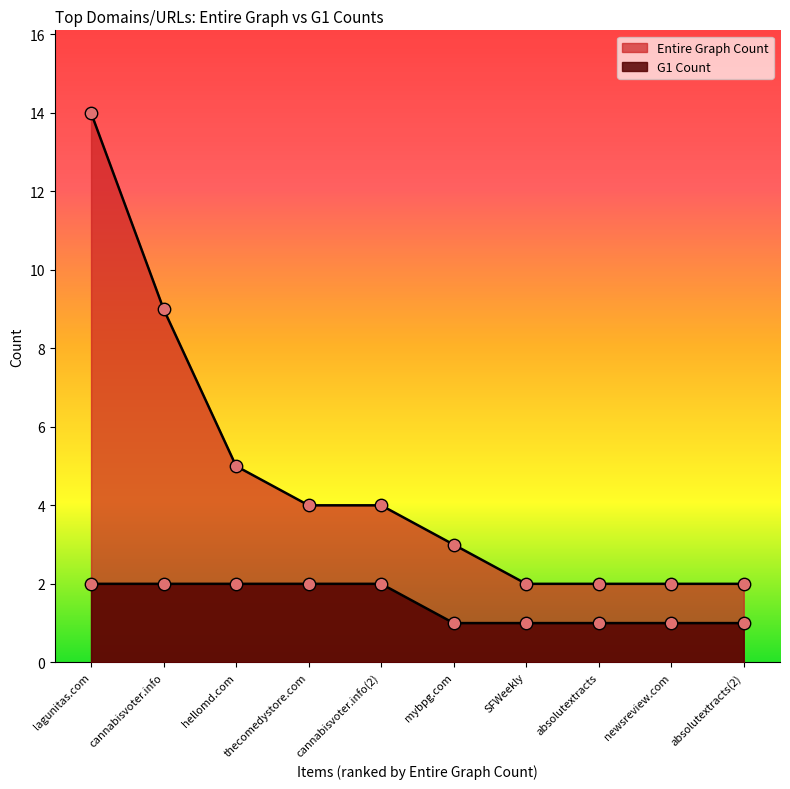

Which series has the largest total across all categories?

Entire Graph Count